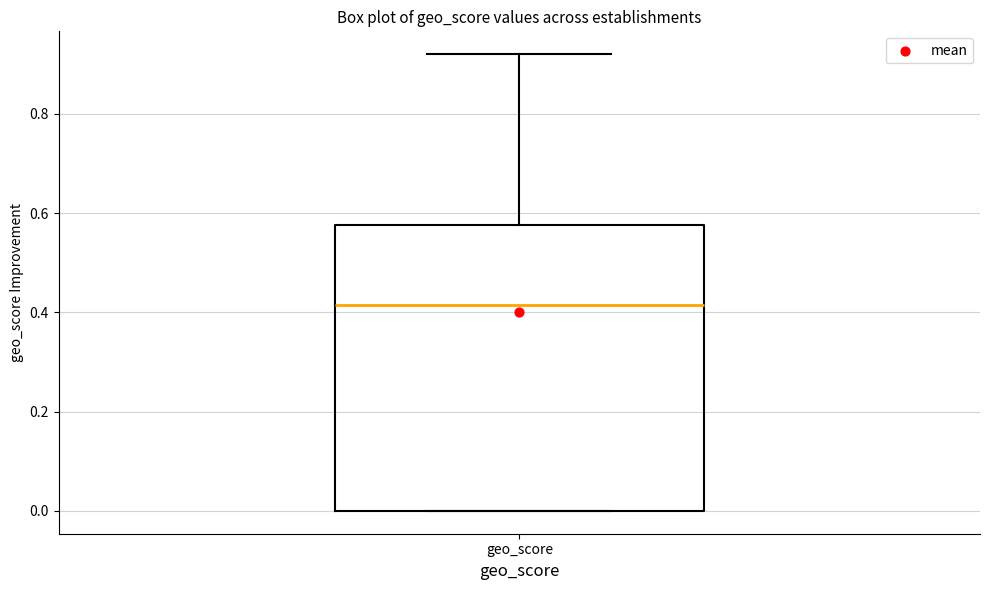

Where does the upper whisker of the box for geo_score end on the y-axis? The values are not printed on the chart, so give them approximately, as read against the axis.

0.92